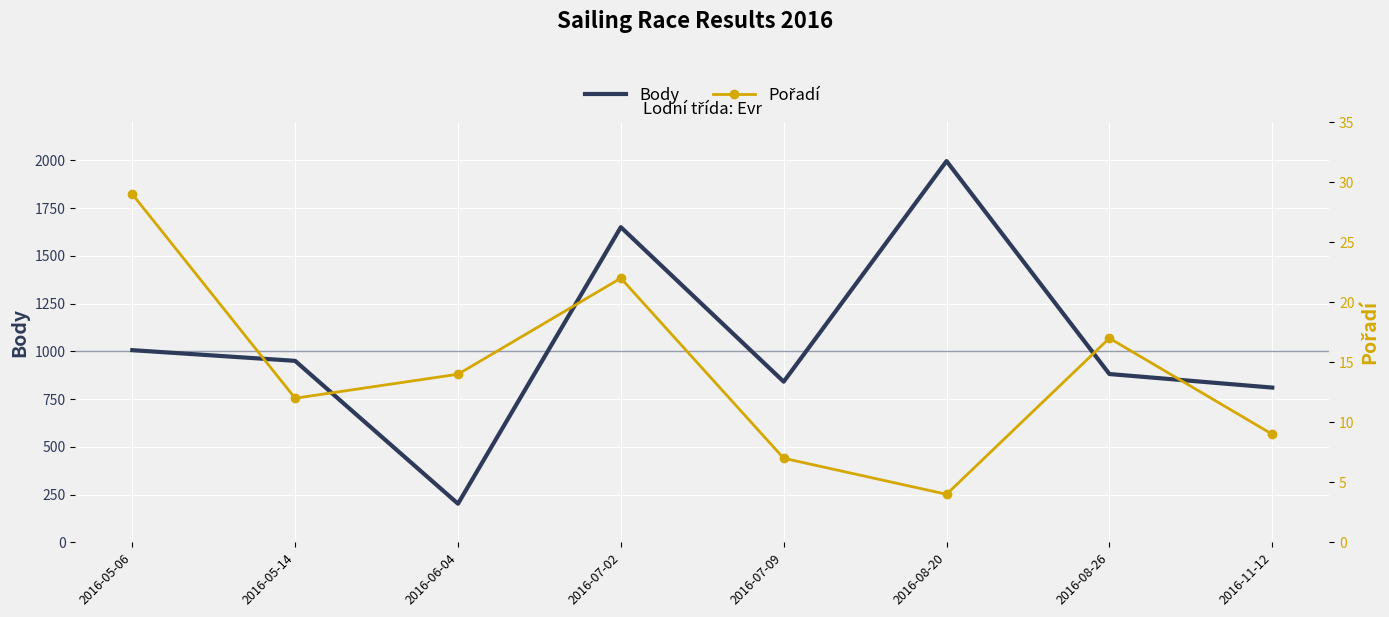

What is the average value of the Body series?

1042